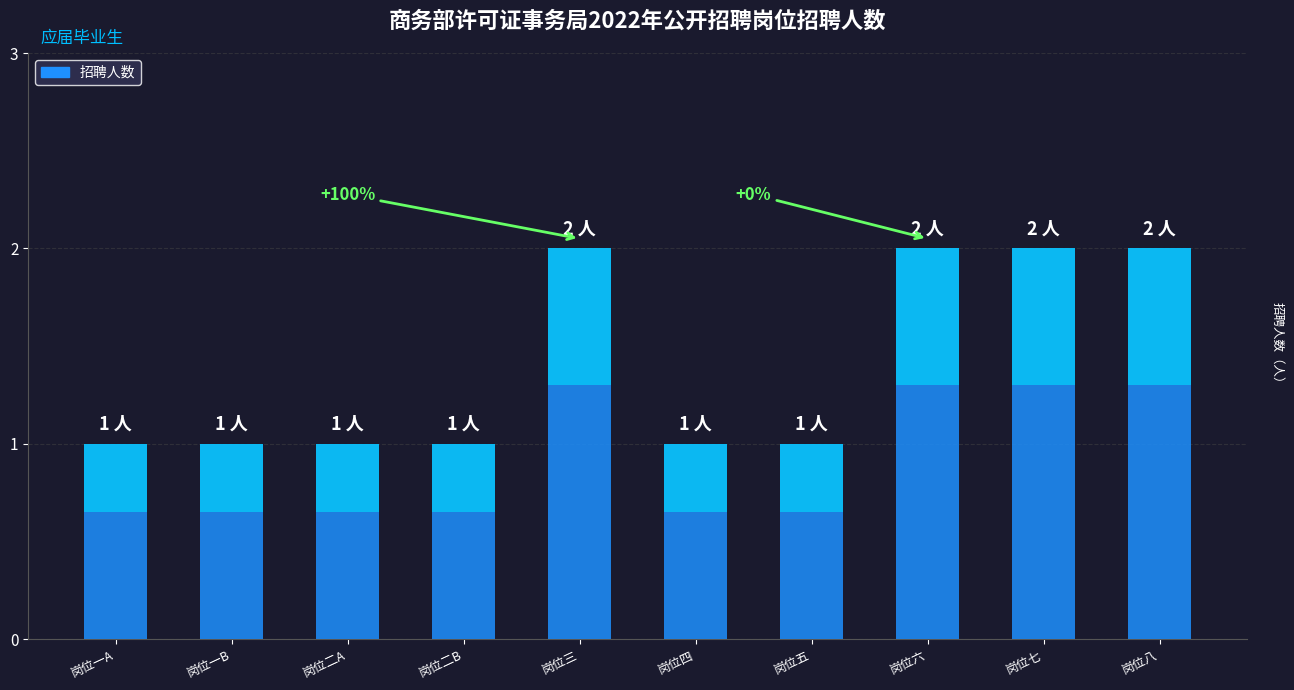

The value at 岗位七 is 3. True or false?

False